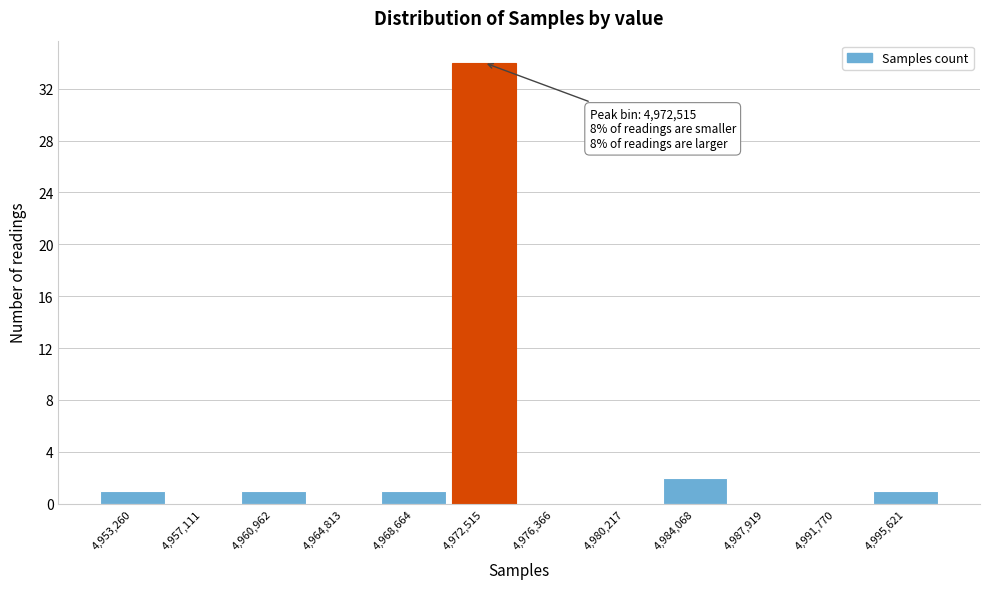

Reading right to left, what are all the values shown in this chart?

4,995,621=1	4,991,770=0	4,987,919=0	4,984,068=2	4,980,217=0	4,976,366=0	4,972,515=34	4,968,664=1	4,964,813=0	4,960,962=1	4,957,111=0	4,953,260=1